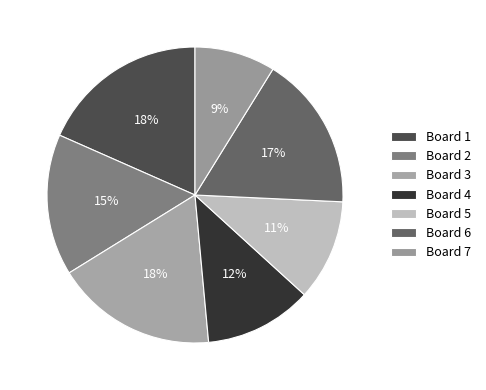

How many segments does this pie chart have?

7